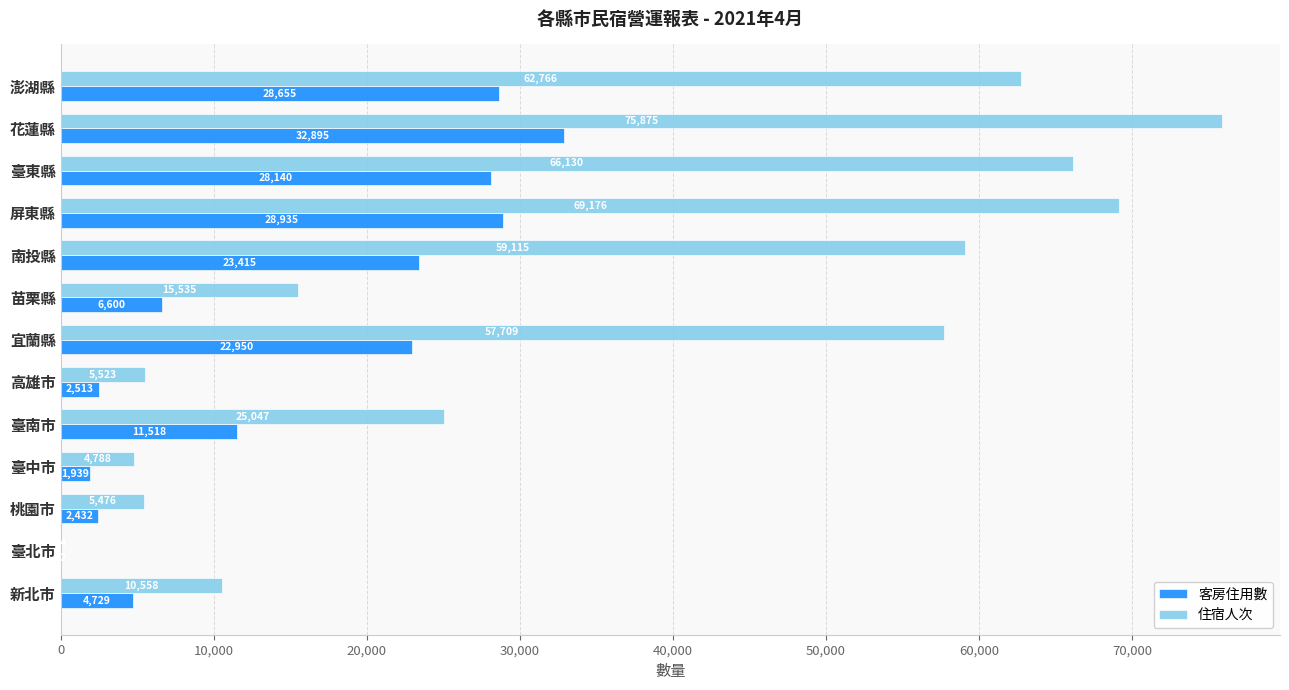

Where is 住宿人次 nearest to the value 37949?

臺南市